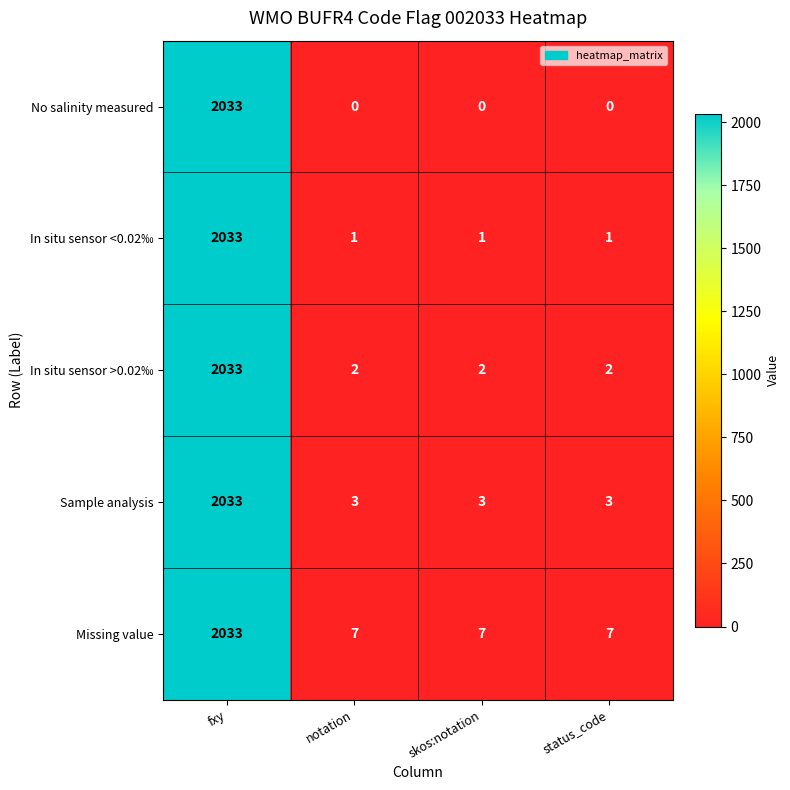

Which series has the largest range (max minus min)?

No salinity measured